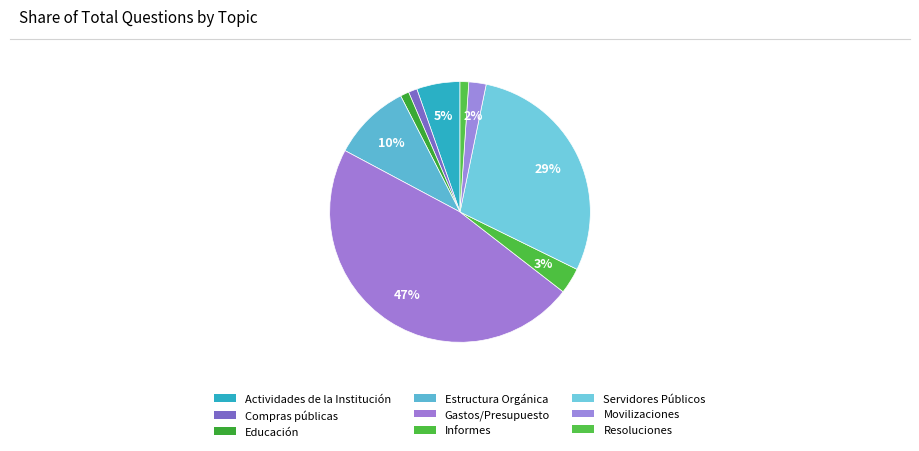

Rank the categories by value from highest to lowest.

Gastos/Presupuesto, Servidores Públicos, Estructura Orgánica, Actividades de la Institución, Informes, Movilizaciones, Compras públicas, Educación, Resoluciones